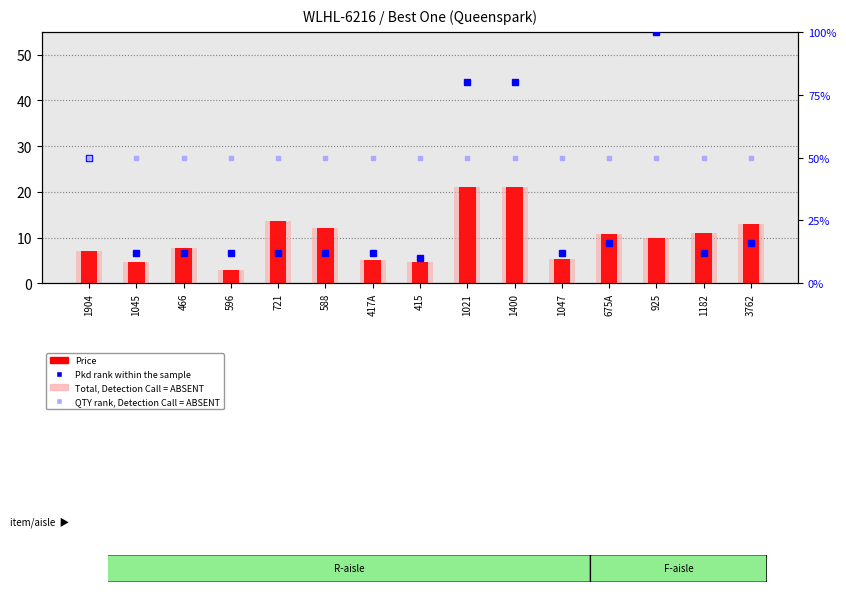

True or false: Pkd rank within the sample has a value of 4.5 at 1182.

False